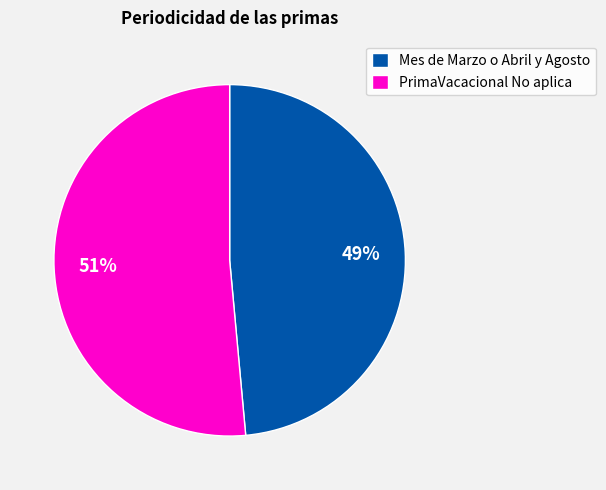

Rank the categories by value from lowest to highest.

Mes de Marzo o Abril y Agosto, PrimaVacacional No aplica